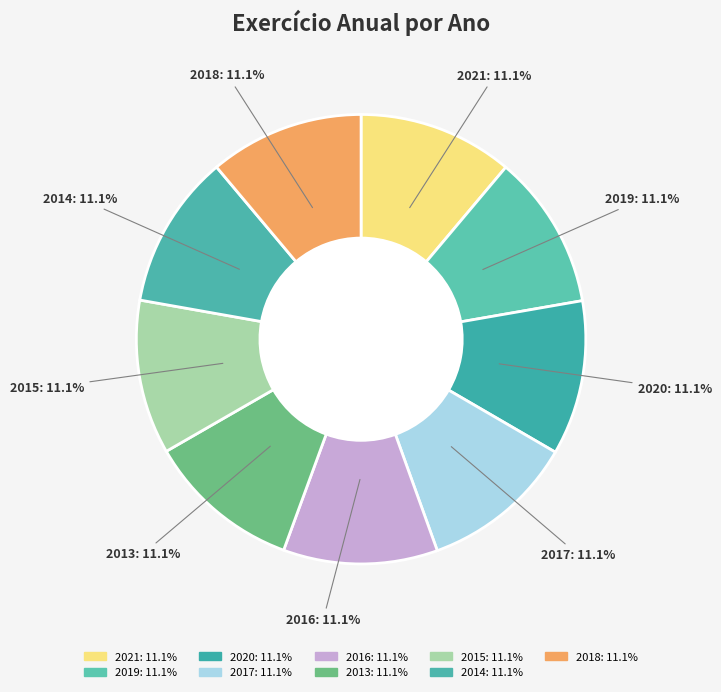

Which slice is the largest?

2021 (Valor=0)